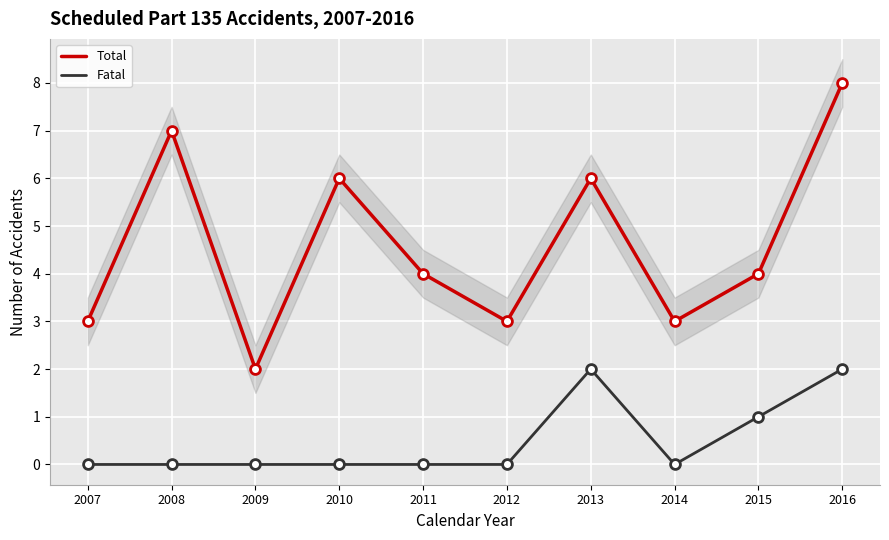

At which category is the sum across all series the highest?

2016